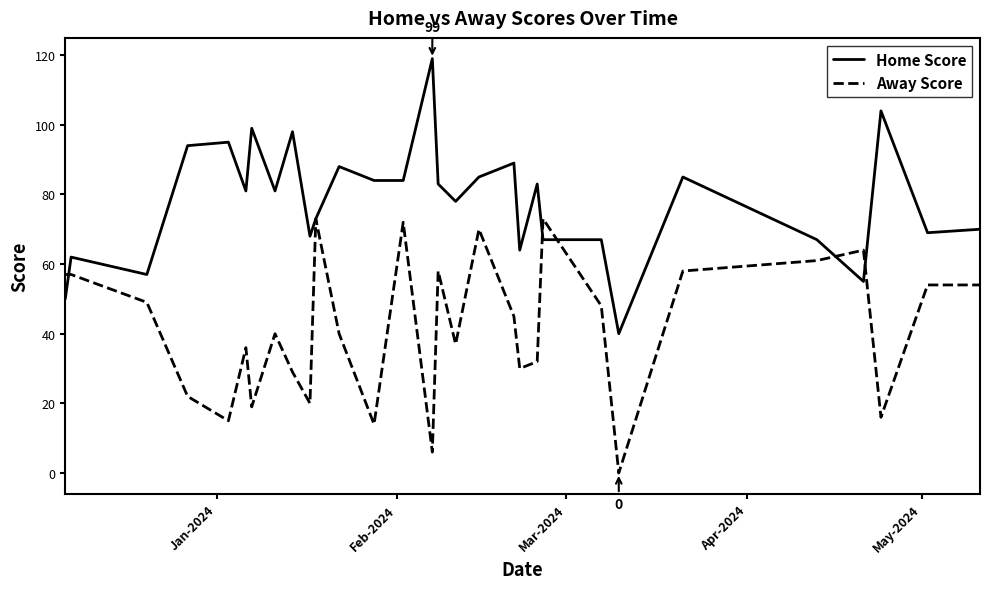

What is the greatest value displayed?

119